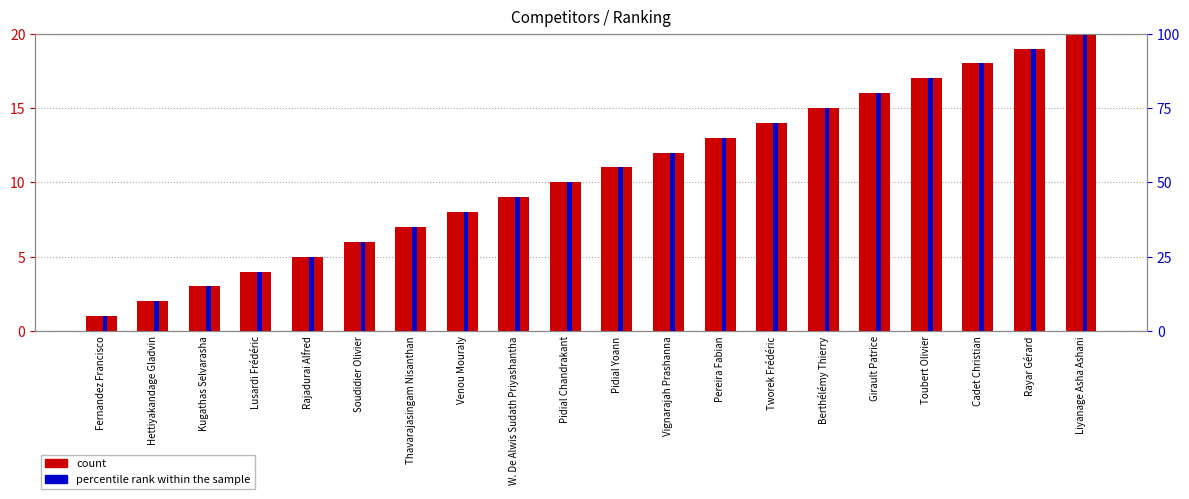

Which series changed the most between Pereira Fabian and Rayar Gérard?

count